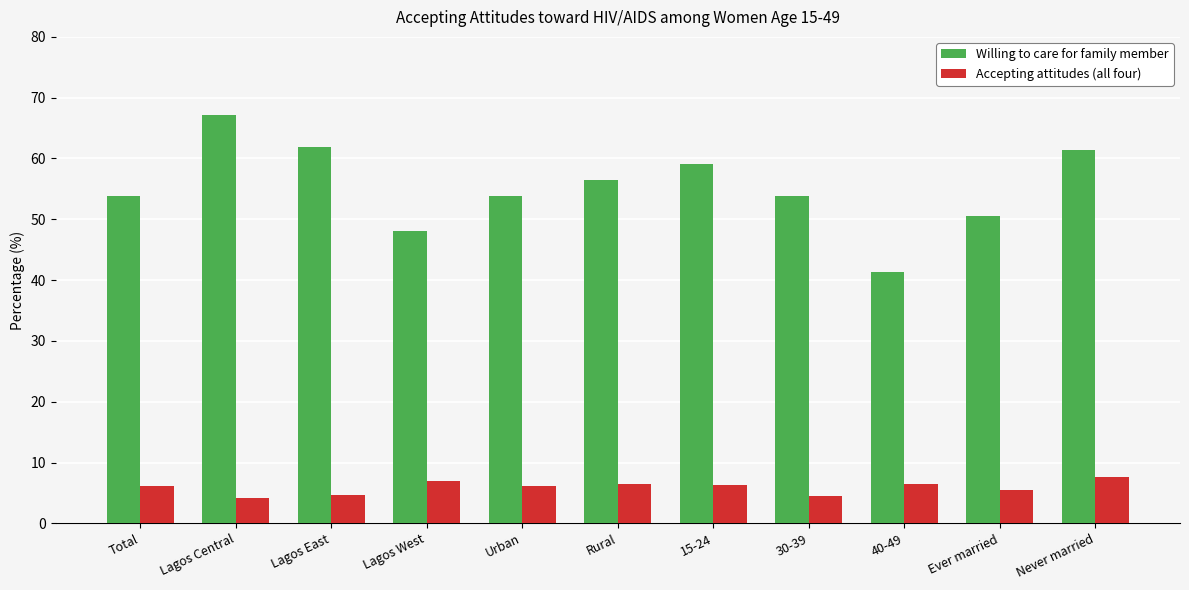

At which category is the sum across all series the highest?

Lagos Central